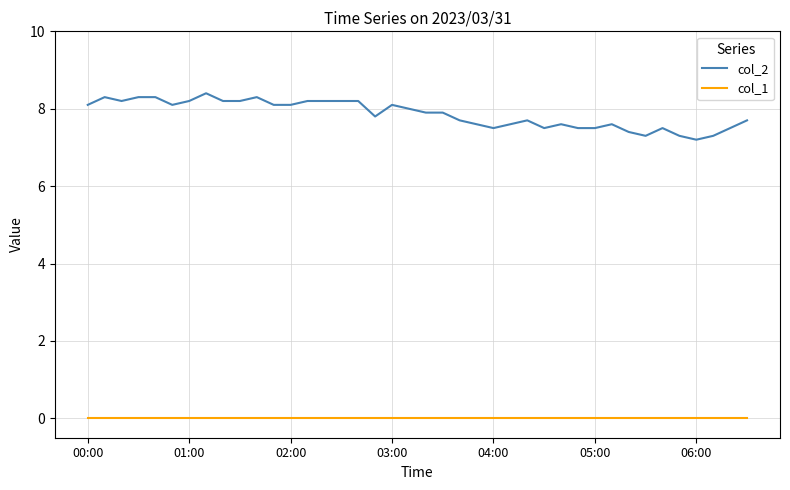

List the series in order of their peak value, highest first.

col_2, col_1